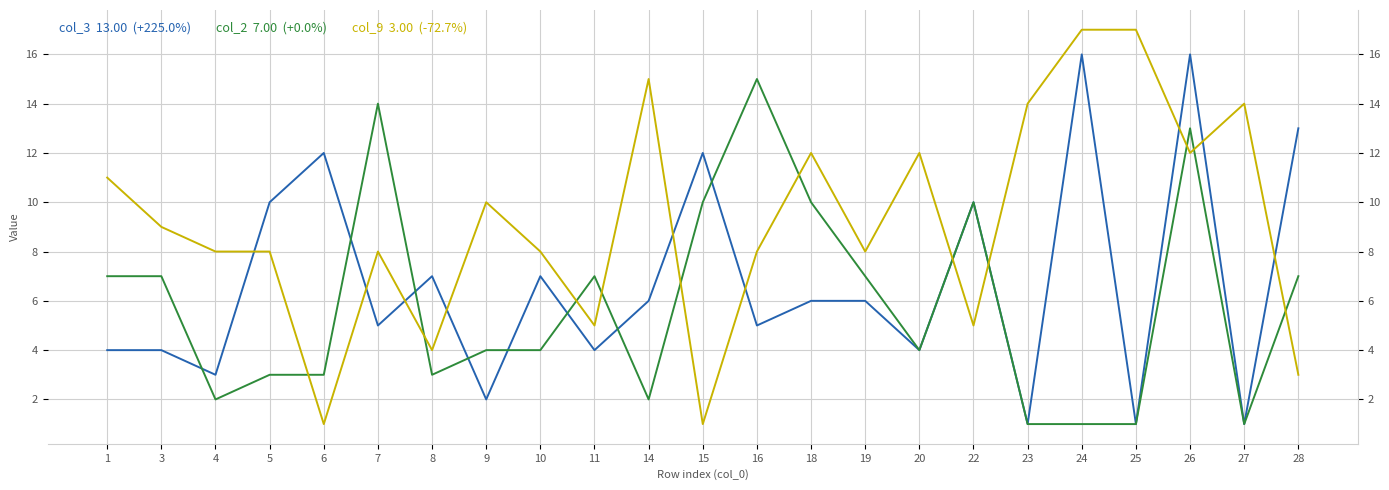

What is the minimum value shown in the chart?

1